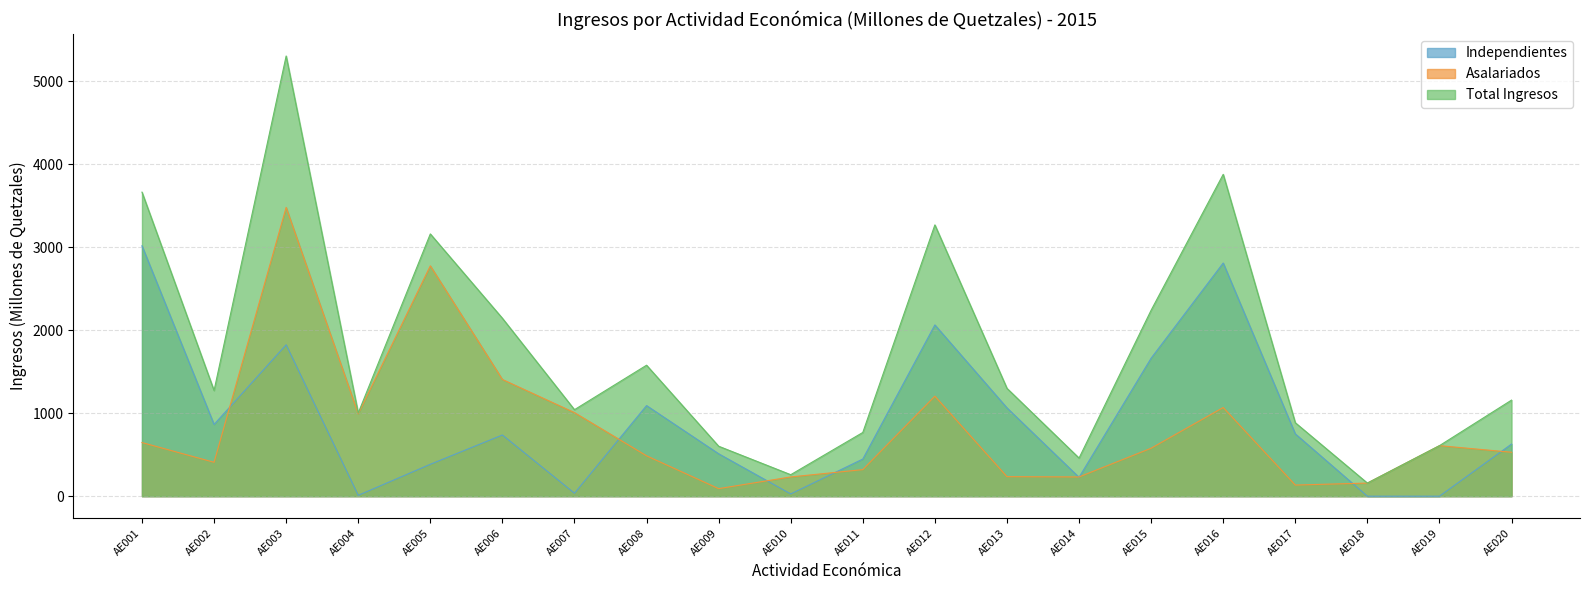

Reading left to right, list all the values displayed in this chart.

Independientes: AE001=3017.1	AE002=864.5	AE003=1824.4	AE004=10.5	AE005=384.4	AE006=737.5	AE007=35.7	AE008=1091.6	AE009=511.0	AE010=27.2	AE011=447.5	AE012=2063.5	AE013=1064.1	AE014=227.3	AE015=1662.7	AE016=2809.5	AE017=751.0	AE018=0.0	AE019=0.0	AE020=628.1
Asalariados: AE001=646.3	AE002=408.6	AE003=3479.2	AE004=992.0	AE005=2775.5	AE006=1406.3	AE007=1006.6	AE008=486.5	AE009=91.1	AE010=231.8	AE011=320.2	AE012=1205.2	AE013=235.5	AE014=231.9	AE015=578.0	AE016=1068.4	AE017=134.2	AE018=158.0	AE019=608.8	AE020=529.5
Total Ingresos: AE001=3663.4	AE002=1273.0	AE003=5303.6	AE004=1002.4	AE005=3159.9	AE006=2143.8	AE007=1042.3	AE008=1578.2	AE009=602.1	AE010=259.0	AE011=767.8	AE012=3268.8	AE013=1299.6	AE014=459.2	AE015=2240.7	AE016=3877.9	AE017=885.2	AE018=158.0	AE019=608.8	AE020=1157.6